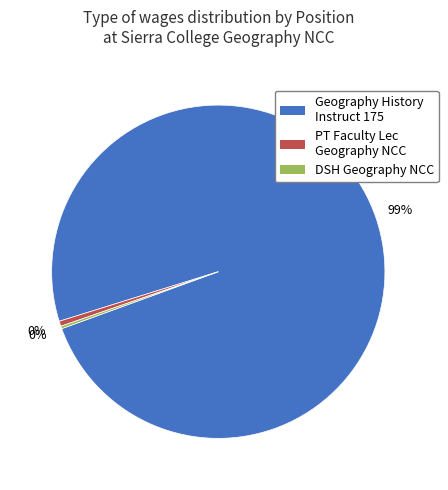

To the nearest percent, what is the combined percentage of PT Faculty Lec Geography NCC and Geography History Instruct 175?

100%